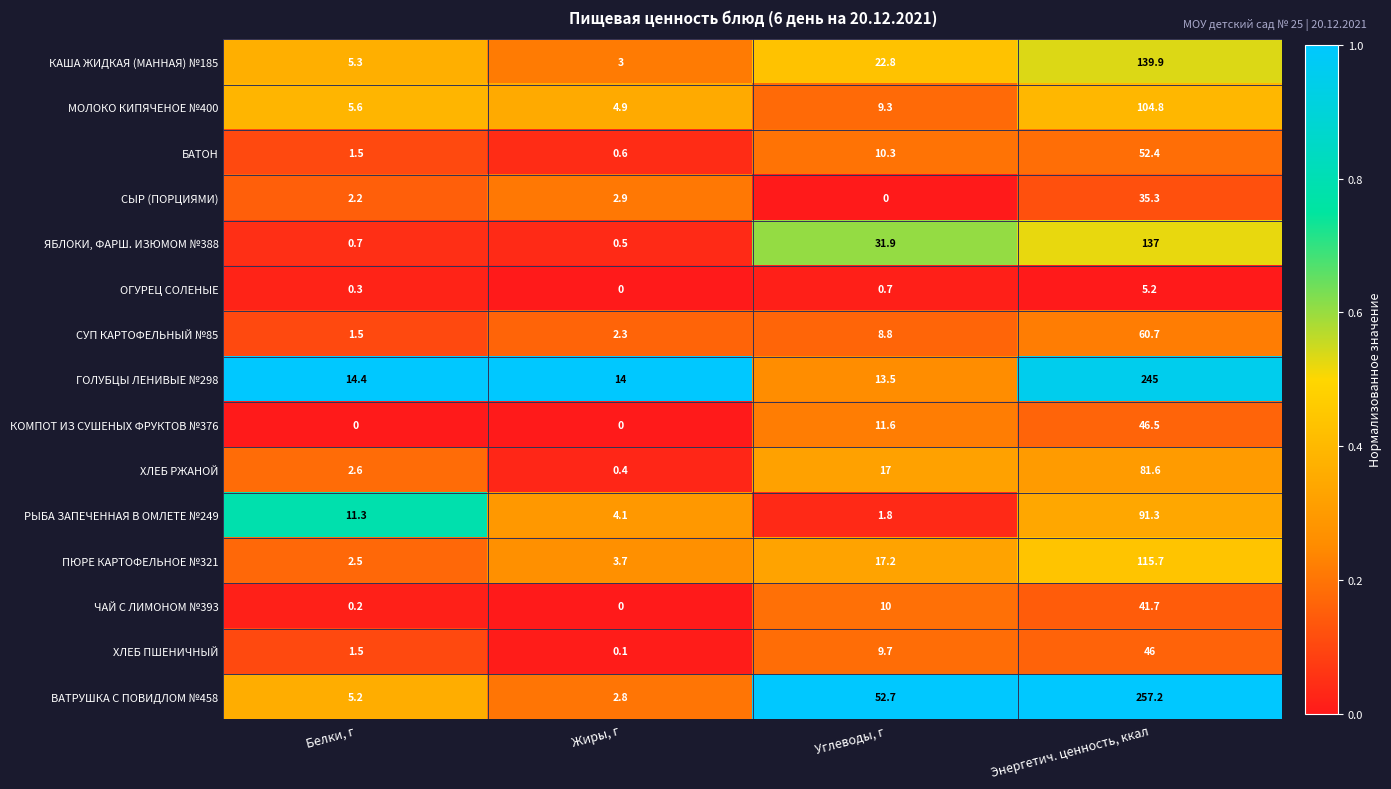

What is the average value of the ПЮРЕ КАРТОФЕЛЬНОЕ №321 series?

34.8